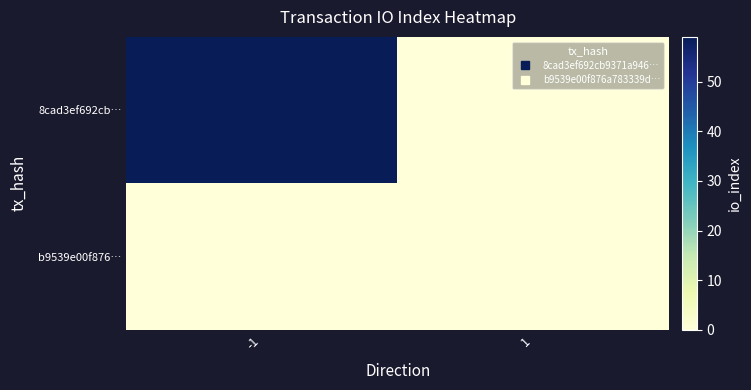

At which category is the sum across all series the highest?

-1